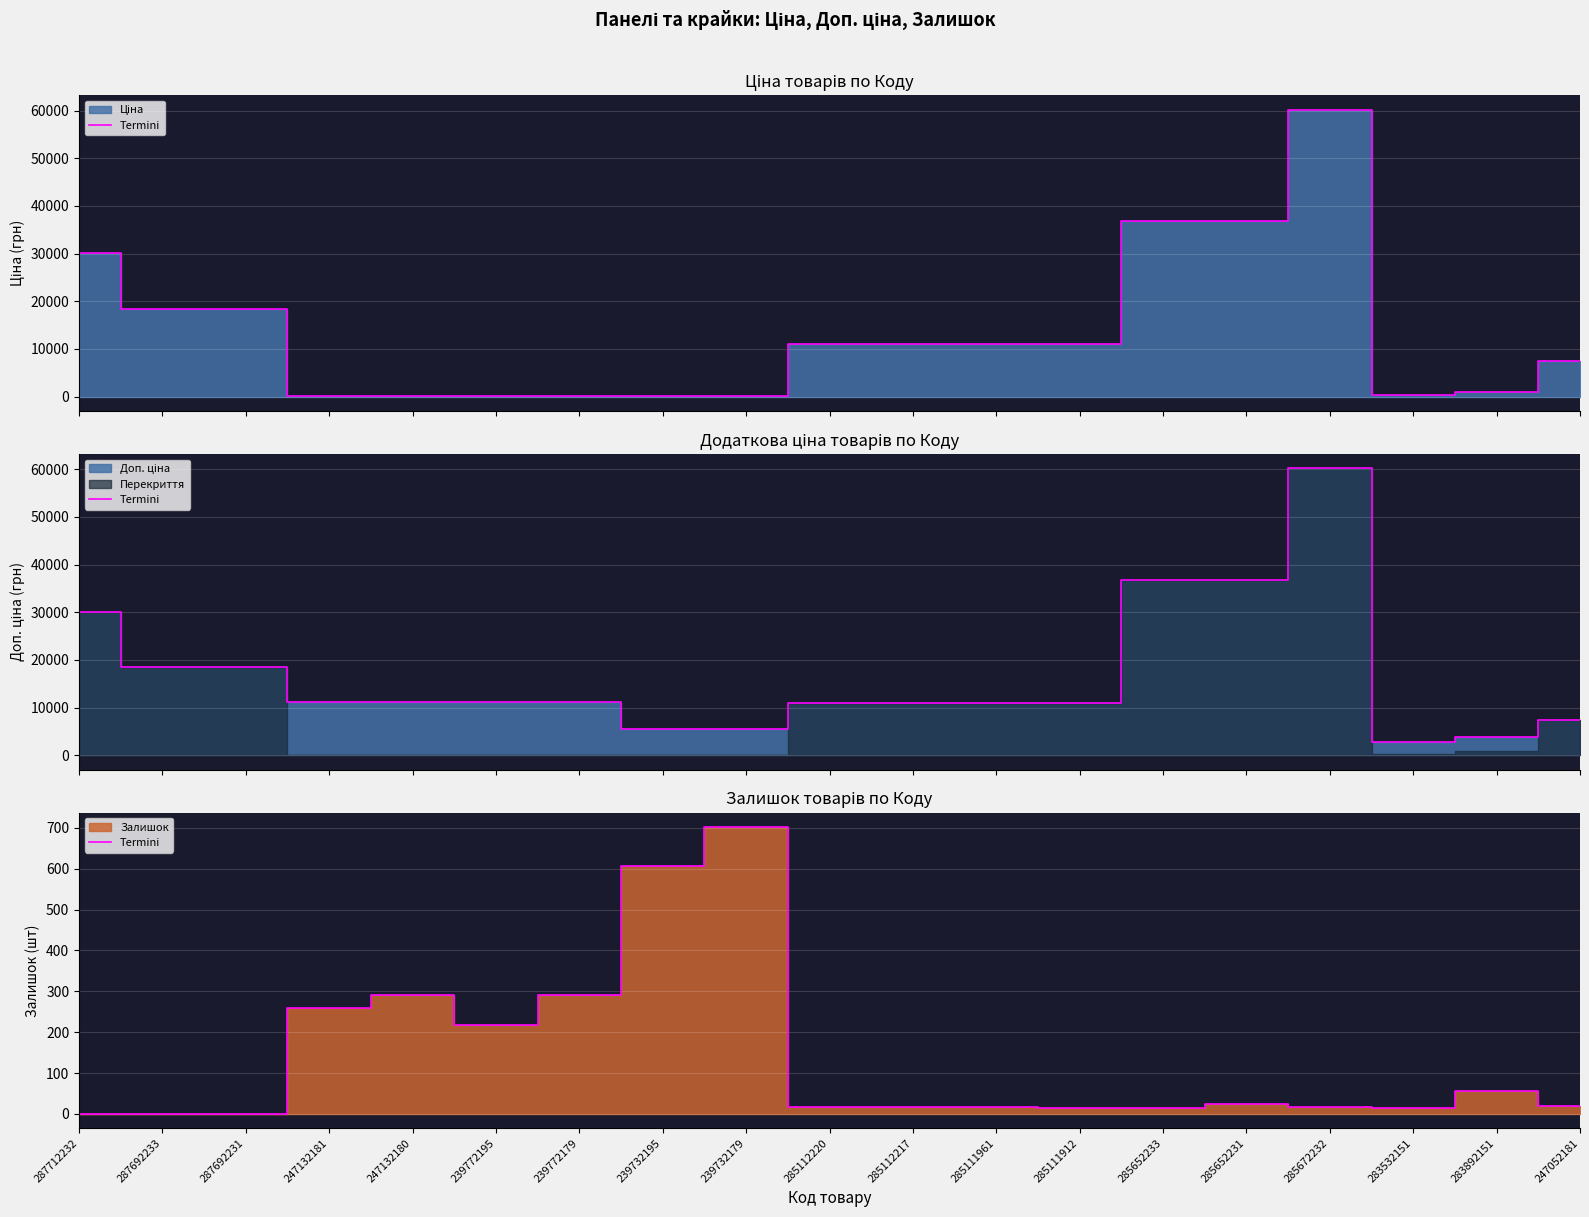

Rank the categories by value from lowest to highest.

287712232, 287692233, 287692231, 285652233, 285111912, 283532151, 285672232, 285112220, 285112217, 285111961, 247052181, 285652231, 283892151, 239772195, 247132181, 247132180, 239772179, 239732195, 239732179